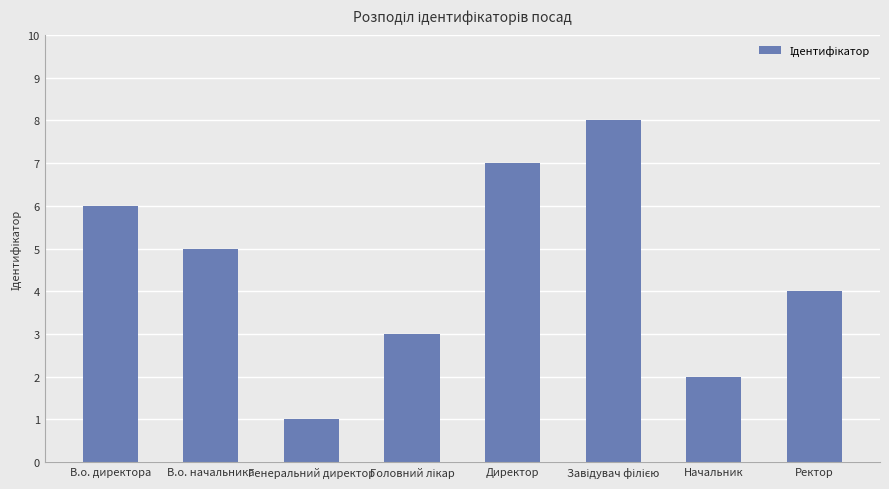

Reading left to right, transcribe all the data shown in this chart.

6	5	1	3	7	8	2	4